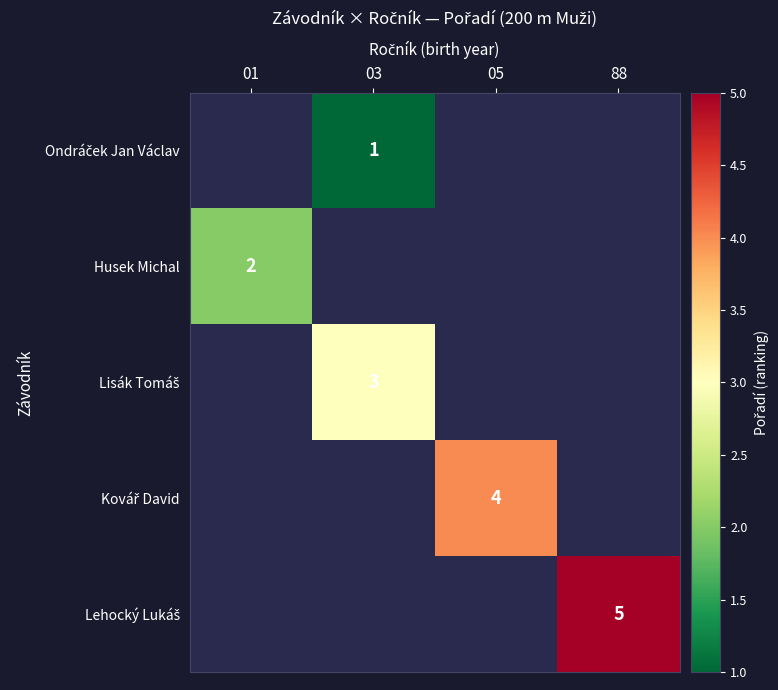

Count the number of data series in this chart.

5